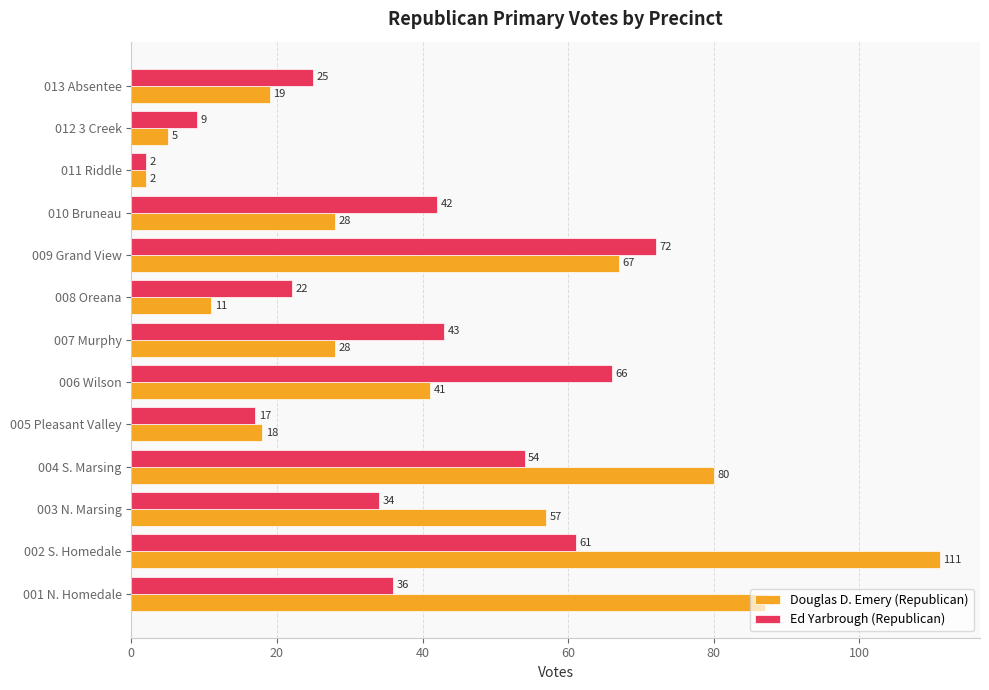

What is the maximum value shown in the chart?

111